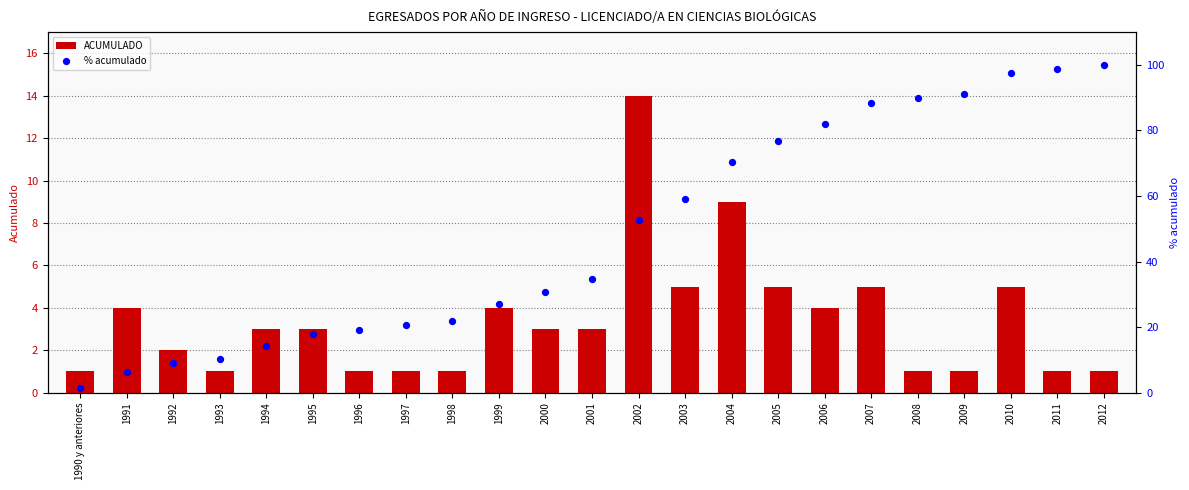

Which series has the largest total across all categories?

% acumulado